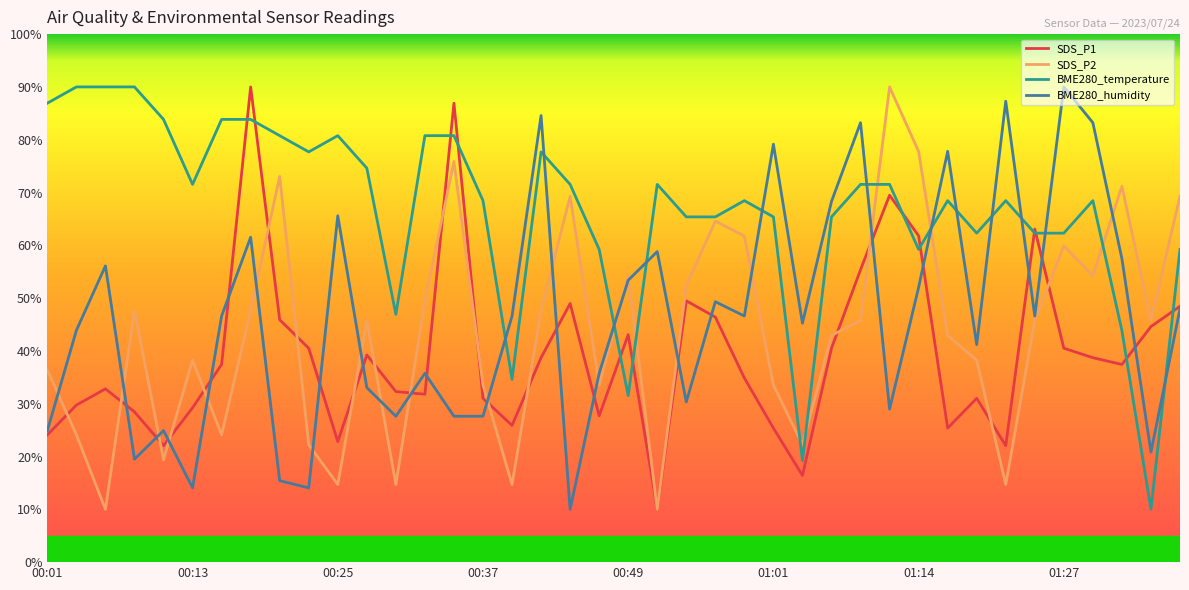

How many intersections are there between BME280_temperature and BME280_humidity?

12